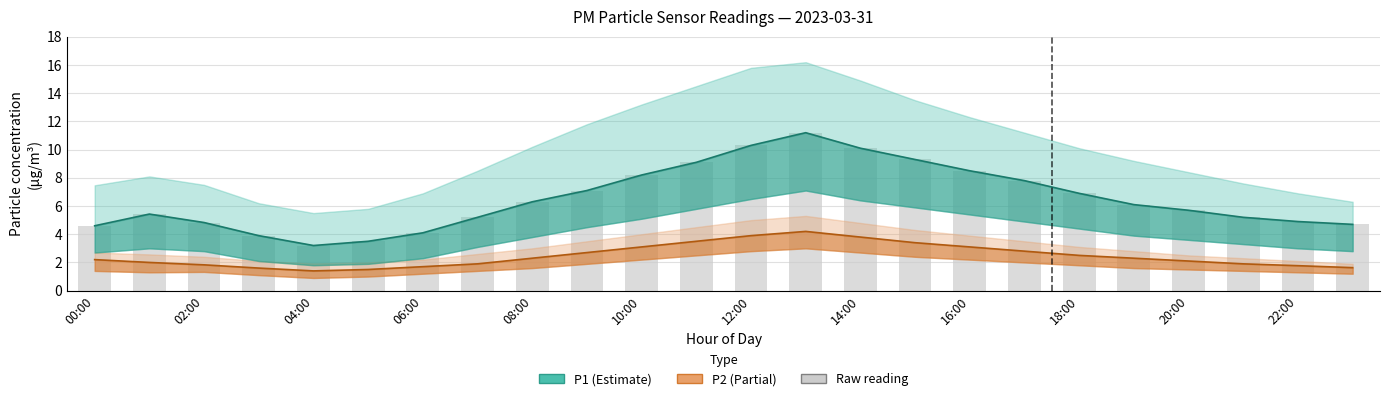

What is the total value across all series at 06:00?

9.4